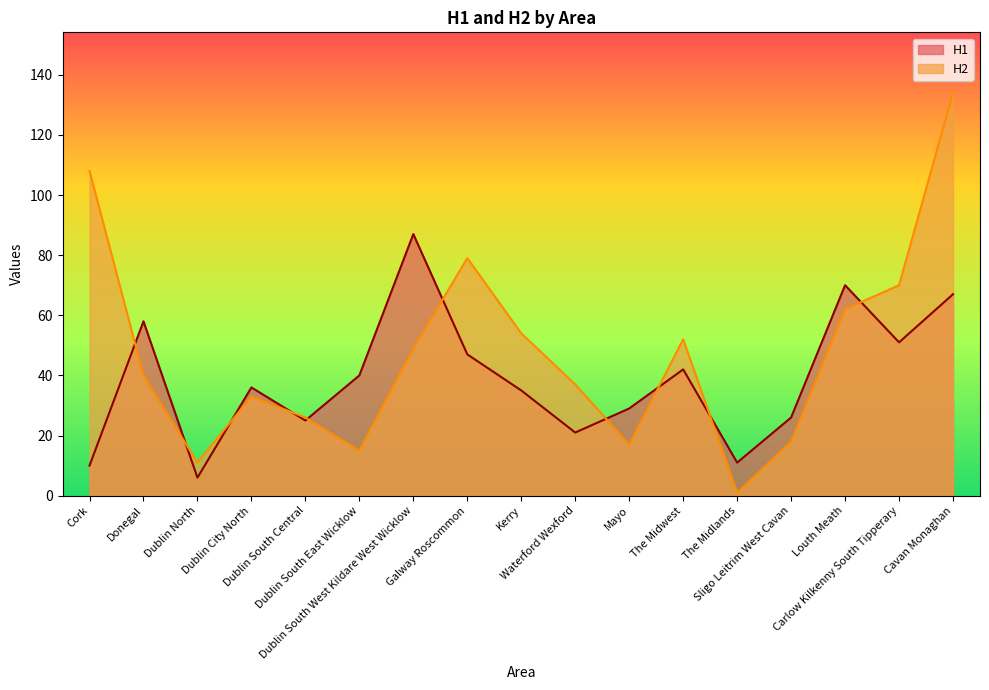

Where does the H1 series first go above 36?

Donegal